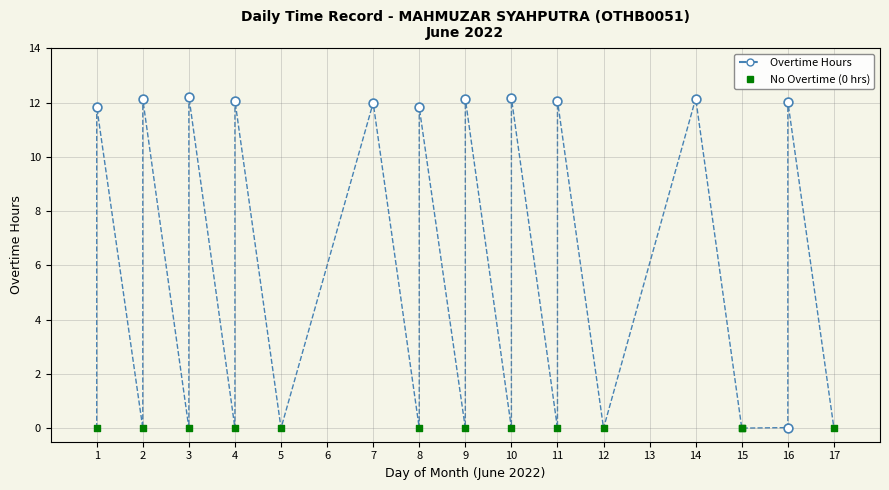

Which series contains the highest Y value?

Overtime Hours